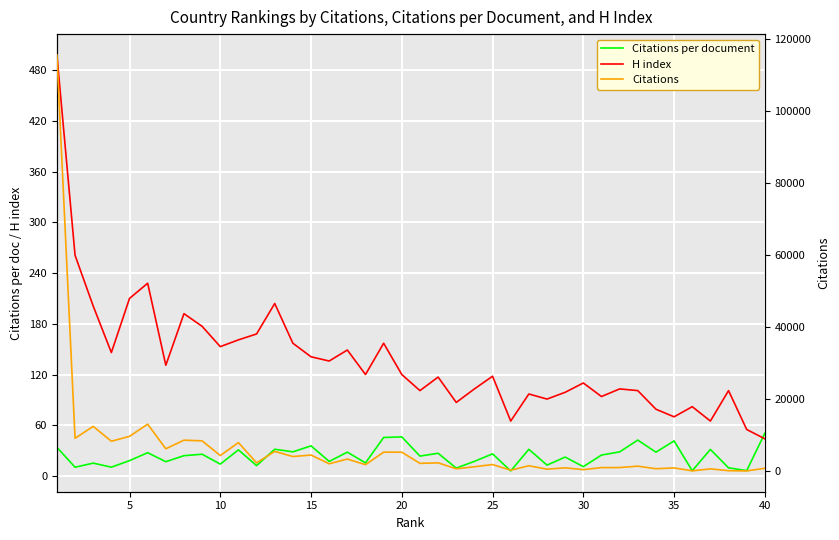

In Citations, how many points are higher than both neighbors (excluding endpoints)?

15